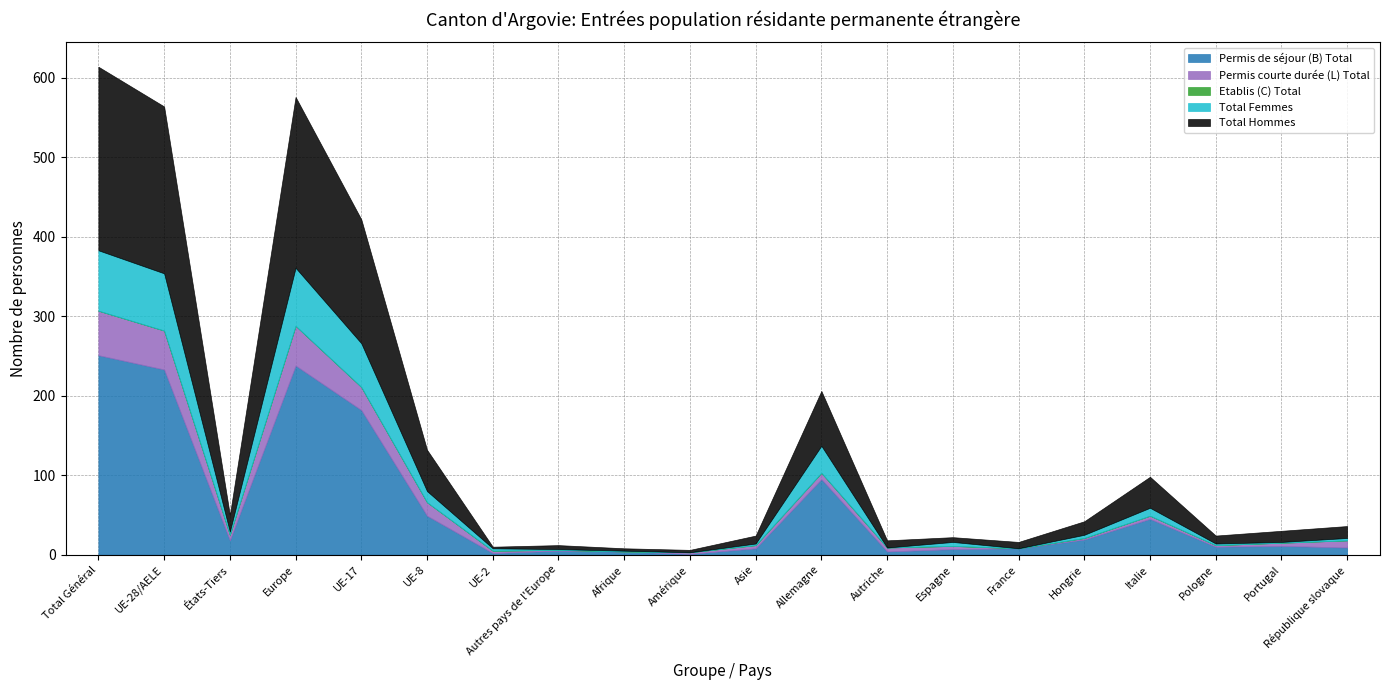

What is the highest value of the Total Hommes series?

231